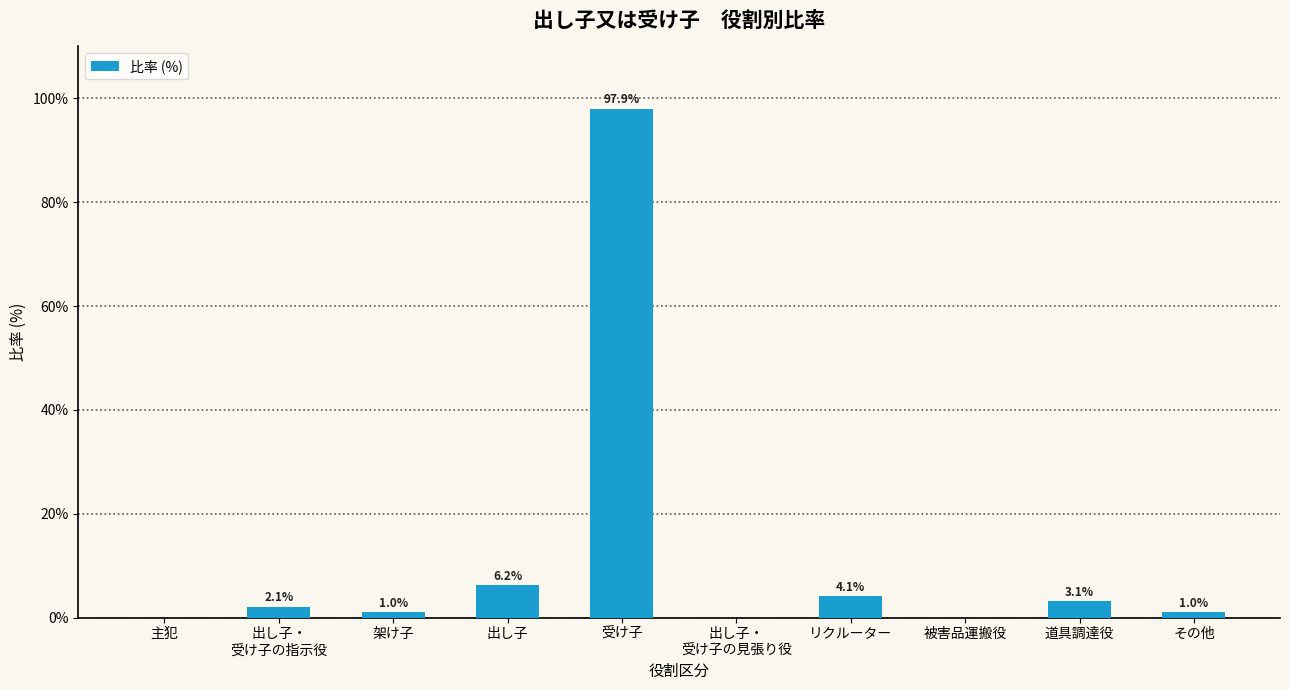

Between その他 and 主犯, which is larger?

その他